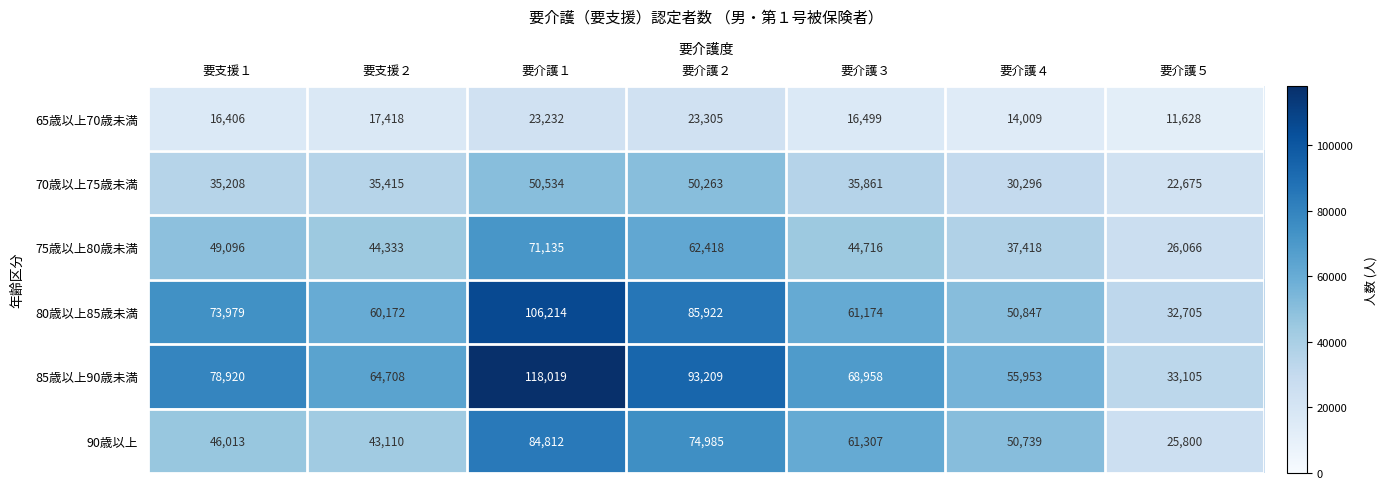

Which series changed the most between 要支援２ and 要介護２?

90歳以上